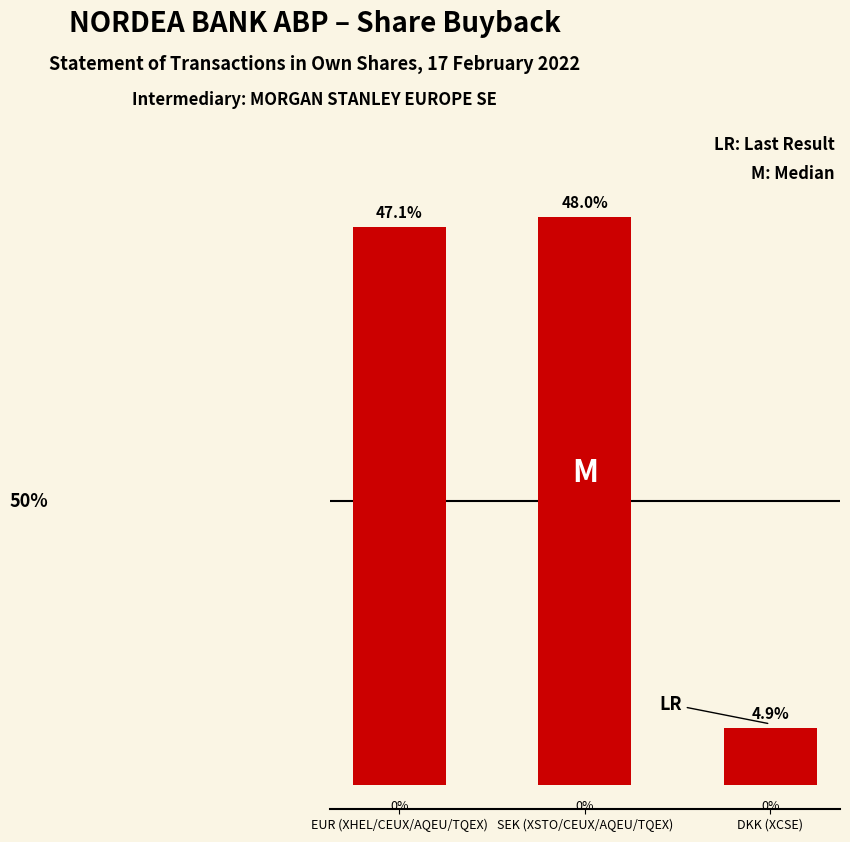

At which label does the data first exceed 47?

EUR (XHEL/CEUX/AQEU/TQEX)